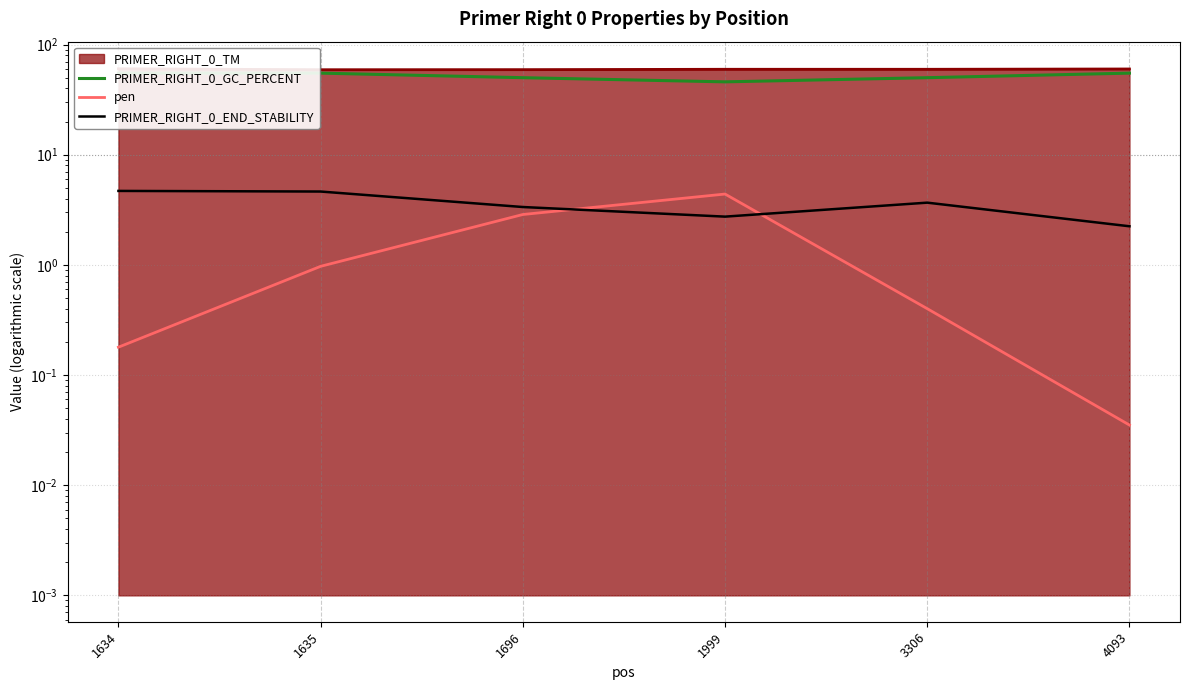

True or false: PRIMER_RIGHT_0_END_STABILITY has more than 2 interior local peaks.

False